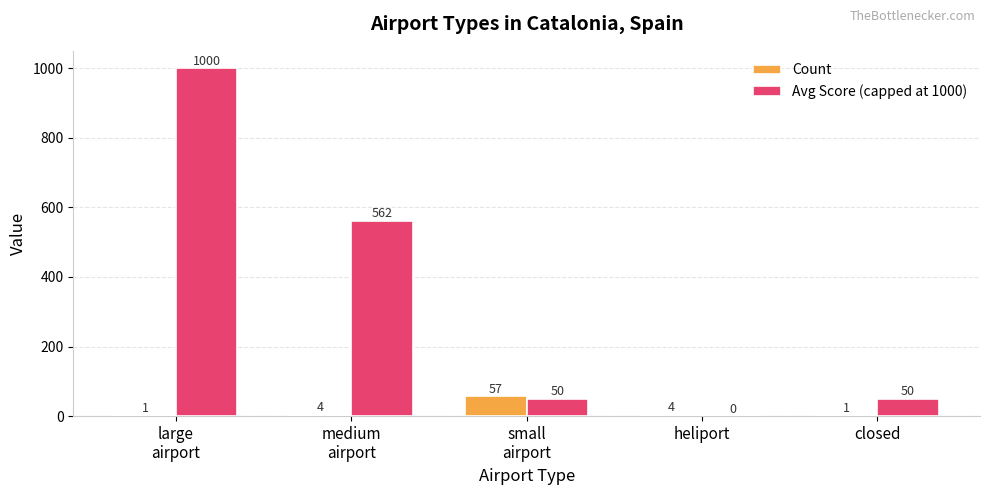

Reading right to left, extract all data points from this chart.

Count: closed=1	heliport=4	small
airport=57	medium
airport=4	large
airport=1
Avg Score (capped at 1000): closed=50	heliport=0	small
airport=50	medium
airport=562	large
airport=1000